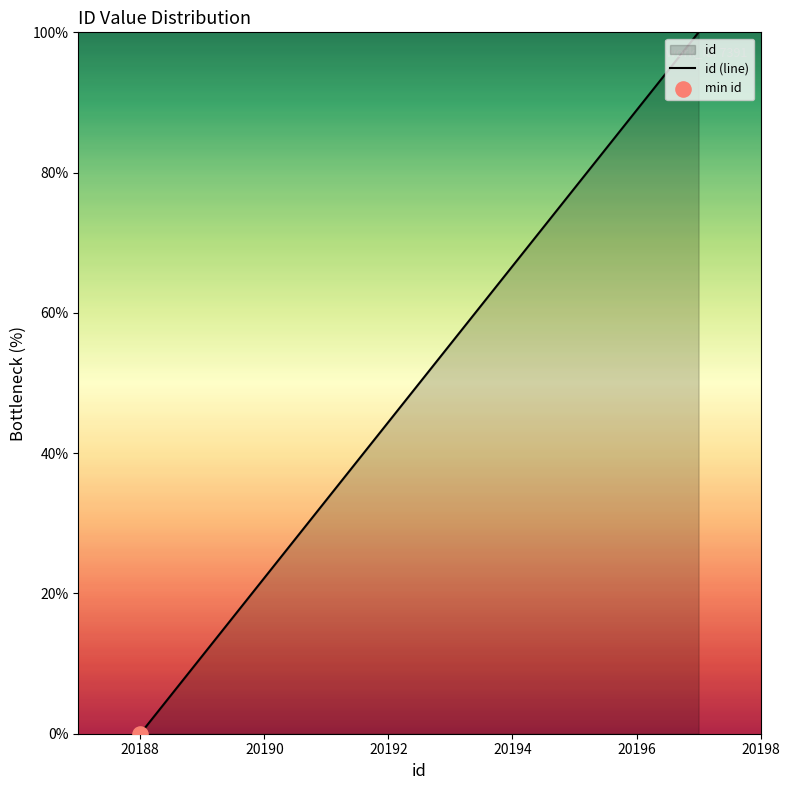

What is the change in value from 20188 to 20194?

+66.7